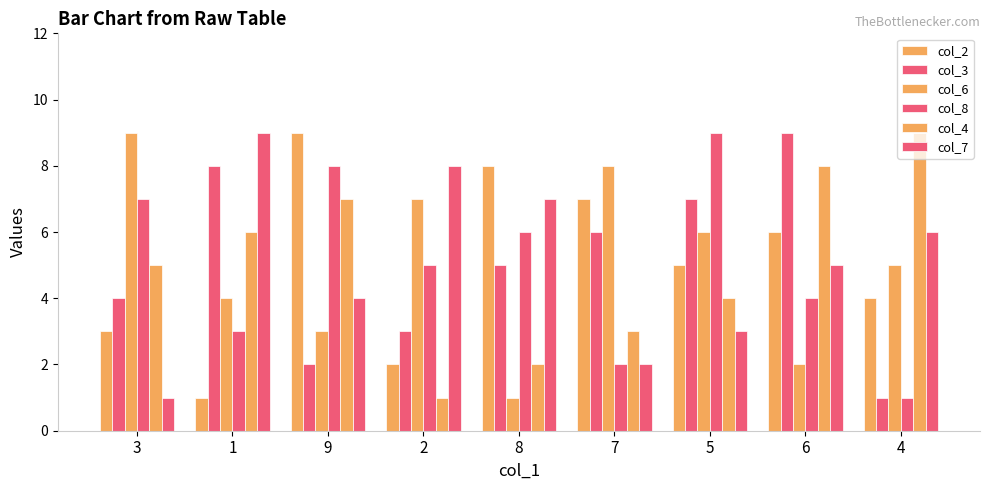

The col_7 series shows 5 at 6. True or false?

True